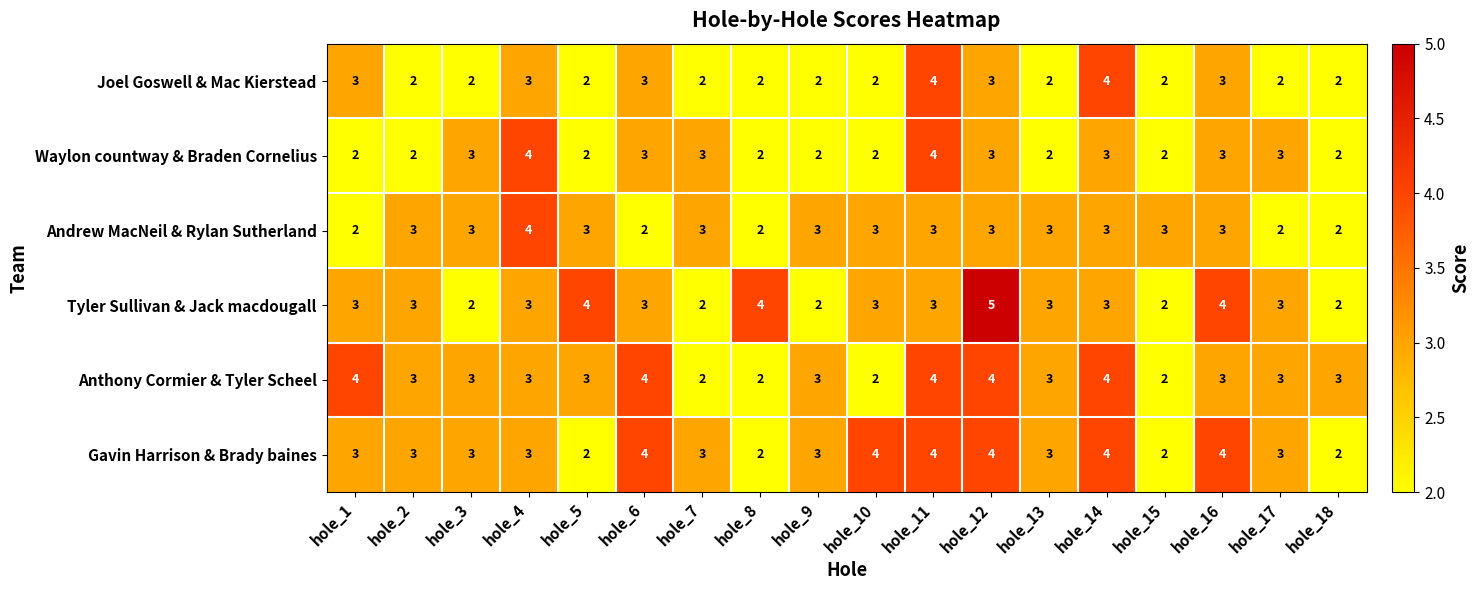

What is the sum of the Joel Goswell & Mac Kierstead values at hole_16 and hole_17?

5